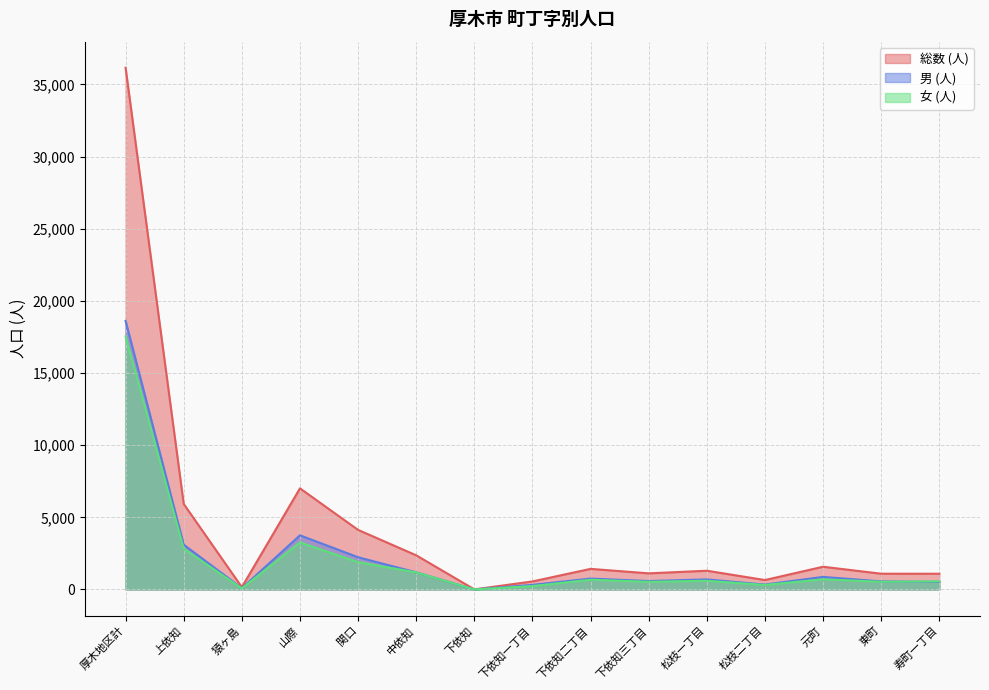

Which series has the largest total across all categories?

総数 (人)